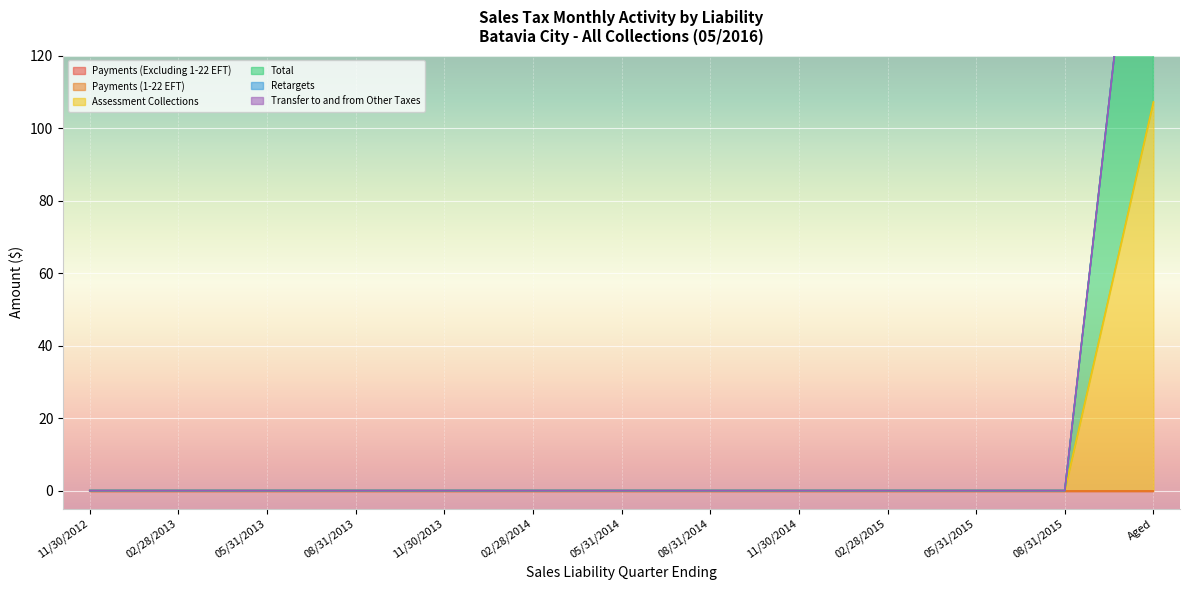

True or false: Total has more than 0 interior local peaks.

False